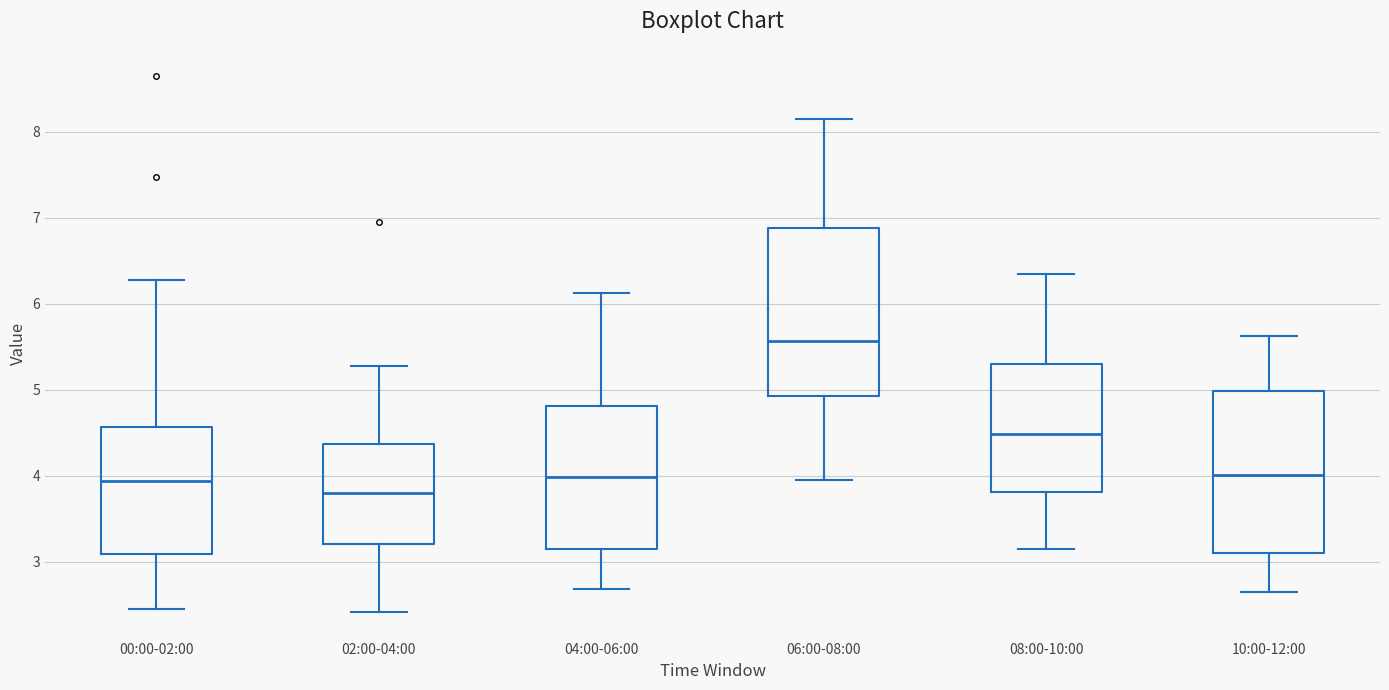

Which box has the highest median line?

06:00-08:00